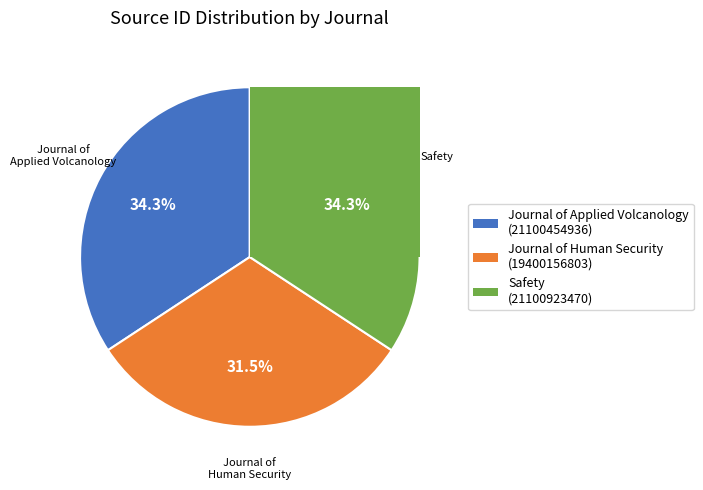

What is the change in value from Journal of Applied Volcanology to Safety?

+468534